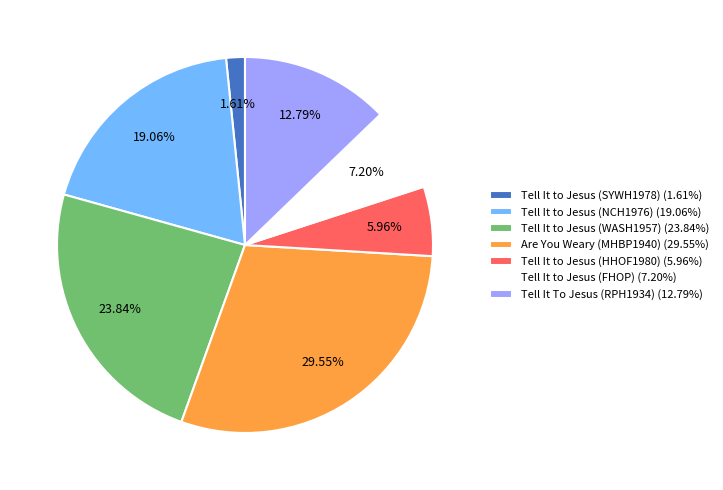

What percentage is NOT represented by Tell It to Jesus (NCH1976)?

80.9%